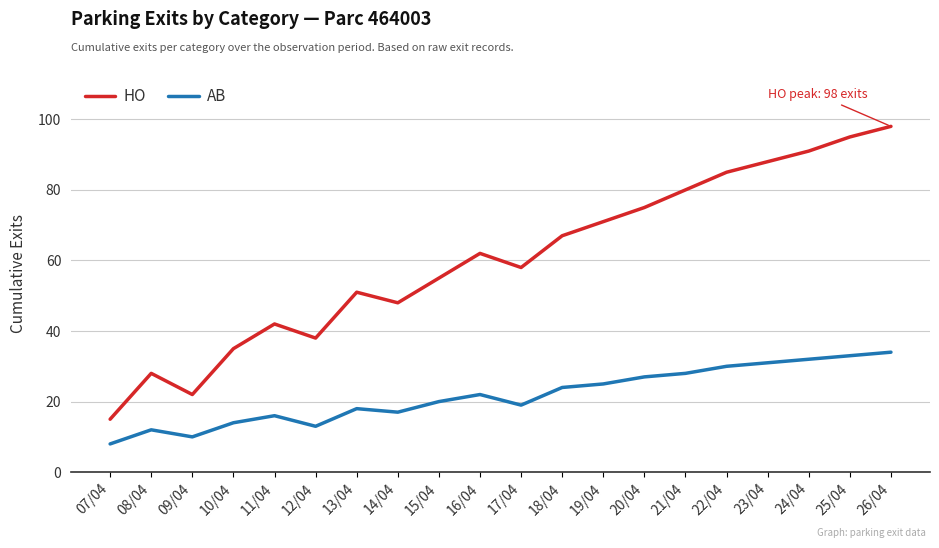

List the labels in order of AB value, smallest first.

07/04, 09/04, 08/04, 12/04, 10/04, 11/04, 14/04, 13/04, 17/04, 15/04, 16/04, 18/04, 19/04, 20/04, 21/04, 22/04, 23/04, 24/04, 25/04, 26/04